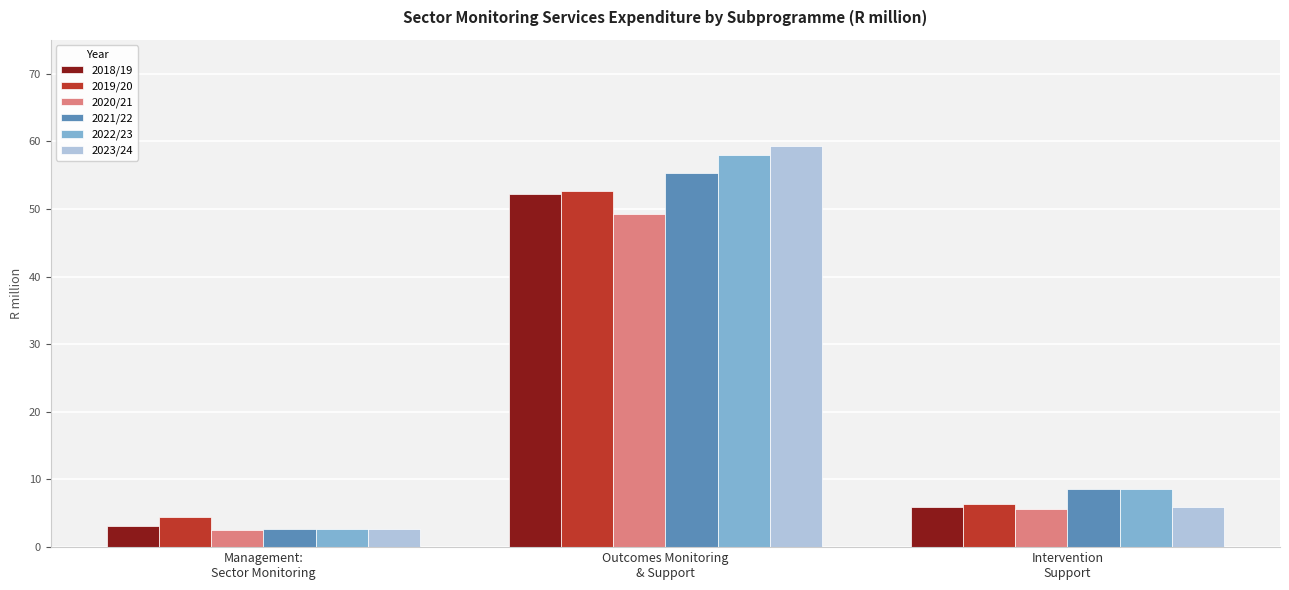

What is the label of the 2nd bar from the left?

Outcomes Monitoring
& Support